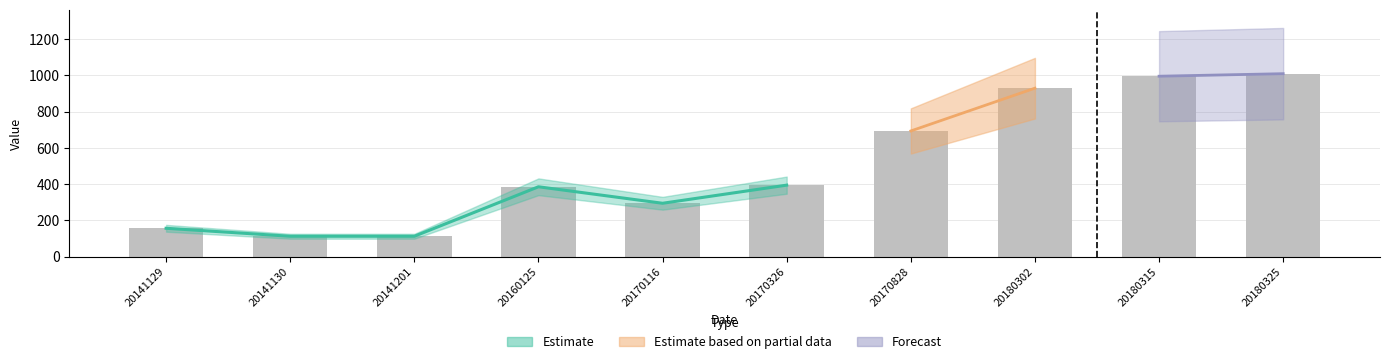

Where does the data first go above 394?

20170828